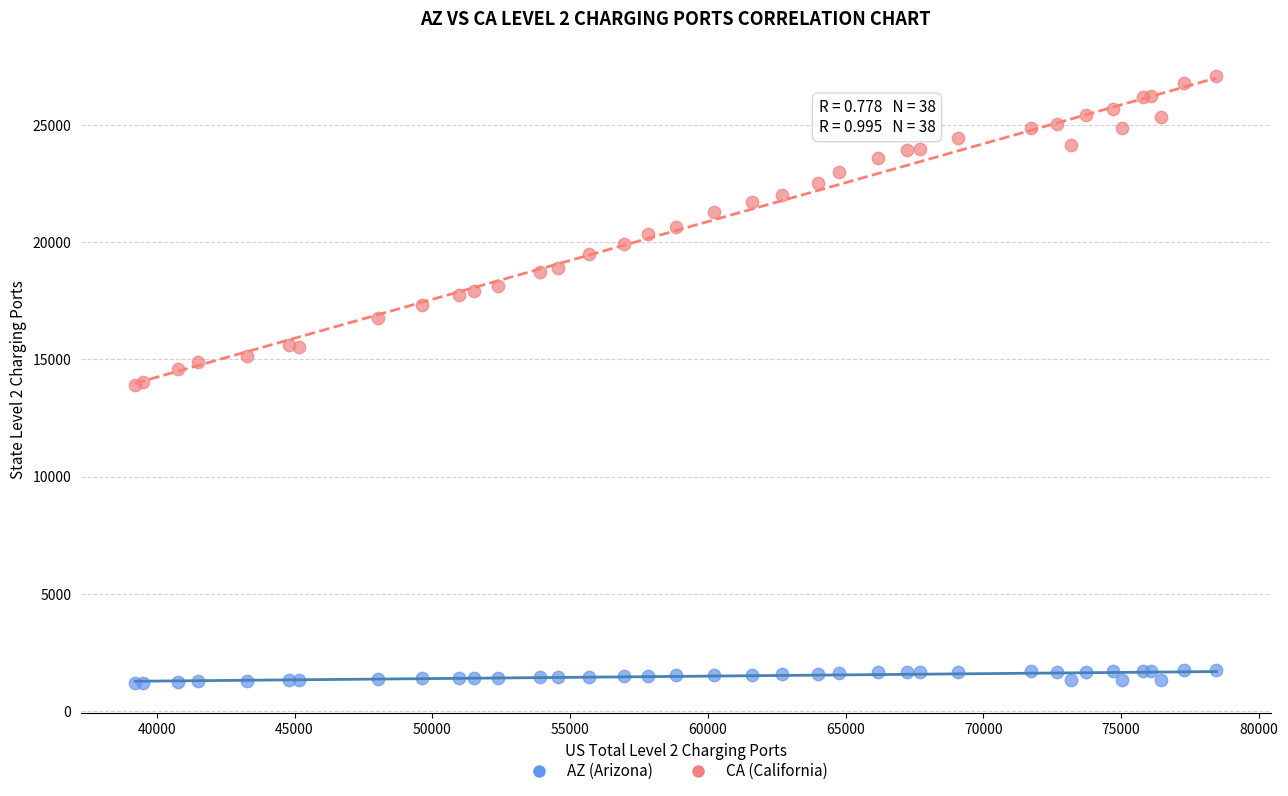

What is the X range (max minus min) for the scatter plot?

39248